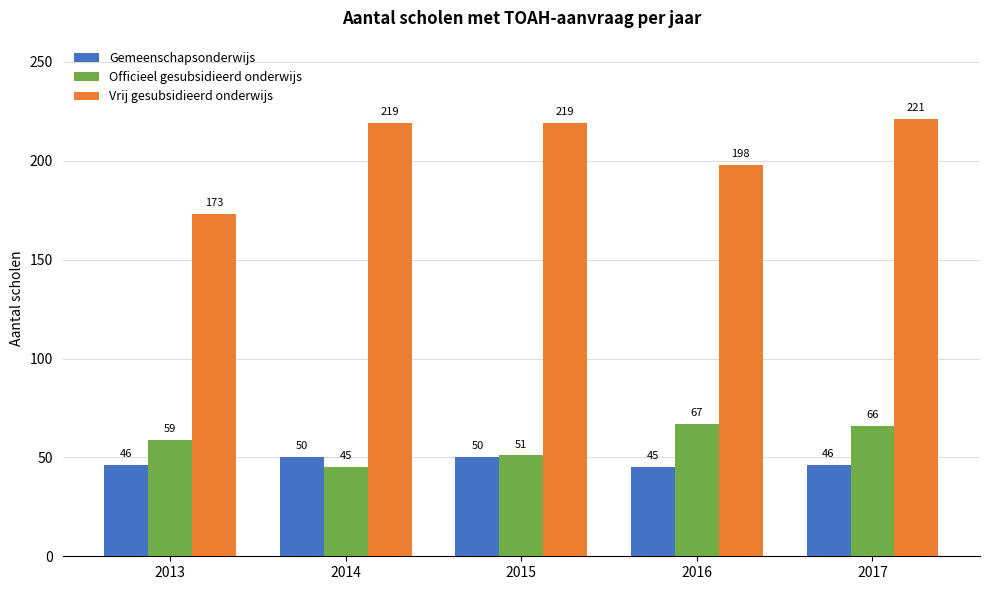

What is the difference between the highest and lowest values at 2016?

153